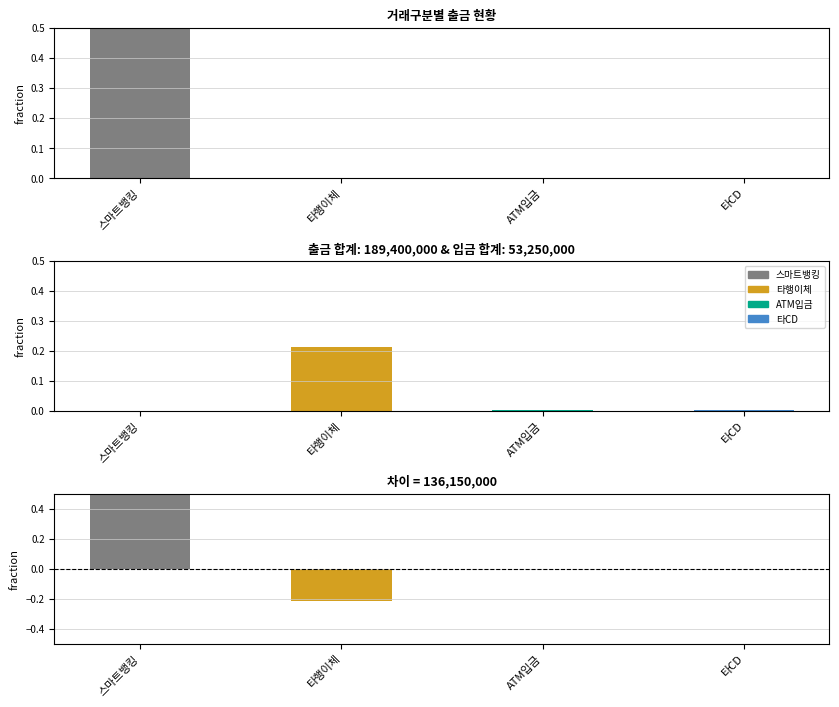

What is the sum of the values at 스마트뱅킹 and 타행이체?

0.8